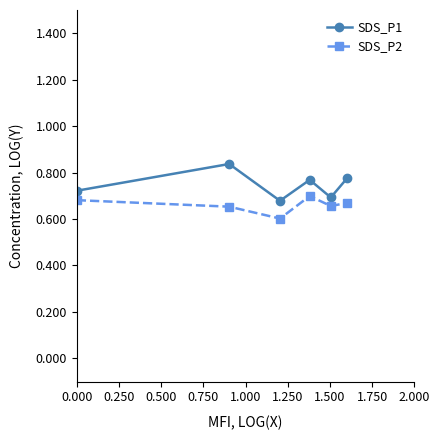

What is the lowest value of the SDS_P2 series?

0.6